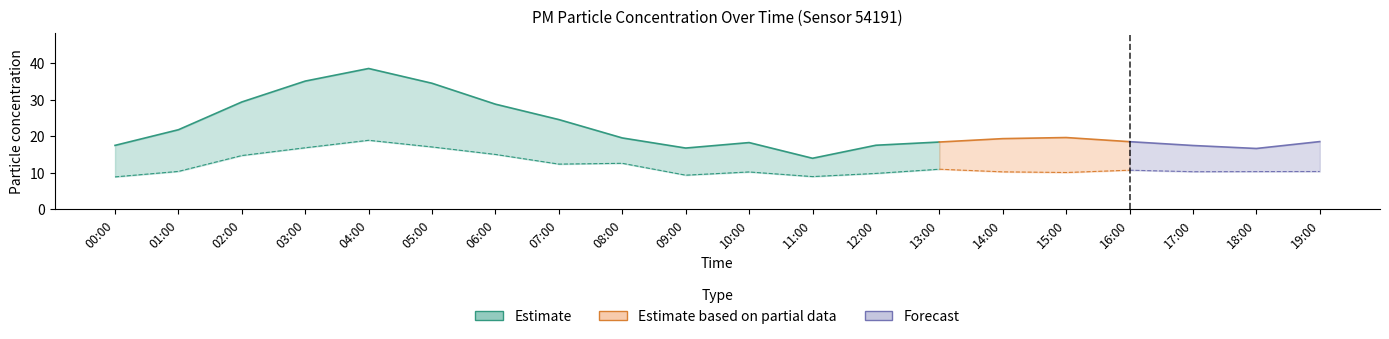

Between 09:00 and 03:00, which is larger?

03:00